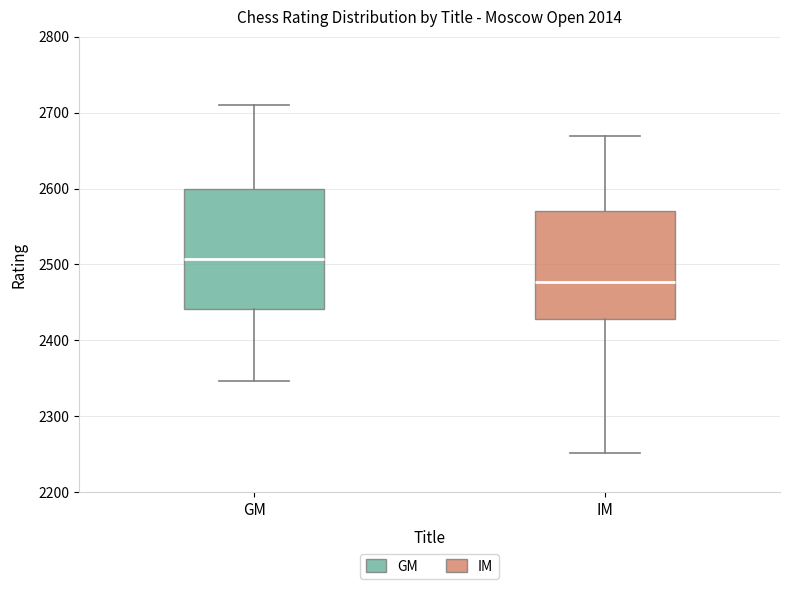

Which box's median line is the highest?

GM